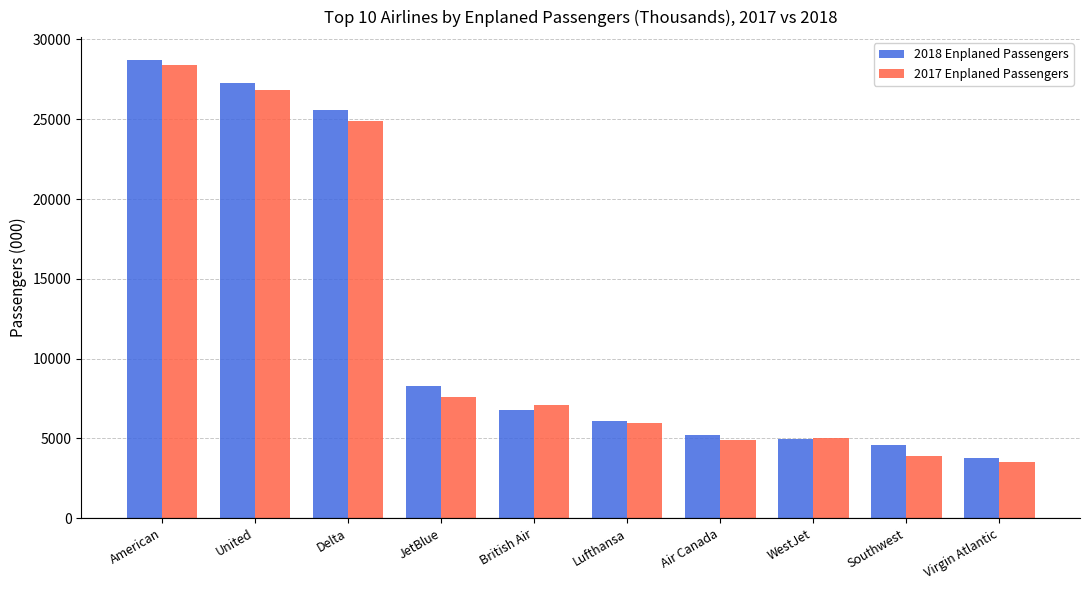

Which series changed the most between JetBlue and Air Canada?

2018 Enplaned Passengers